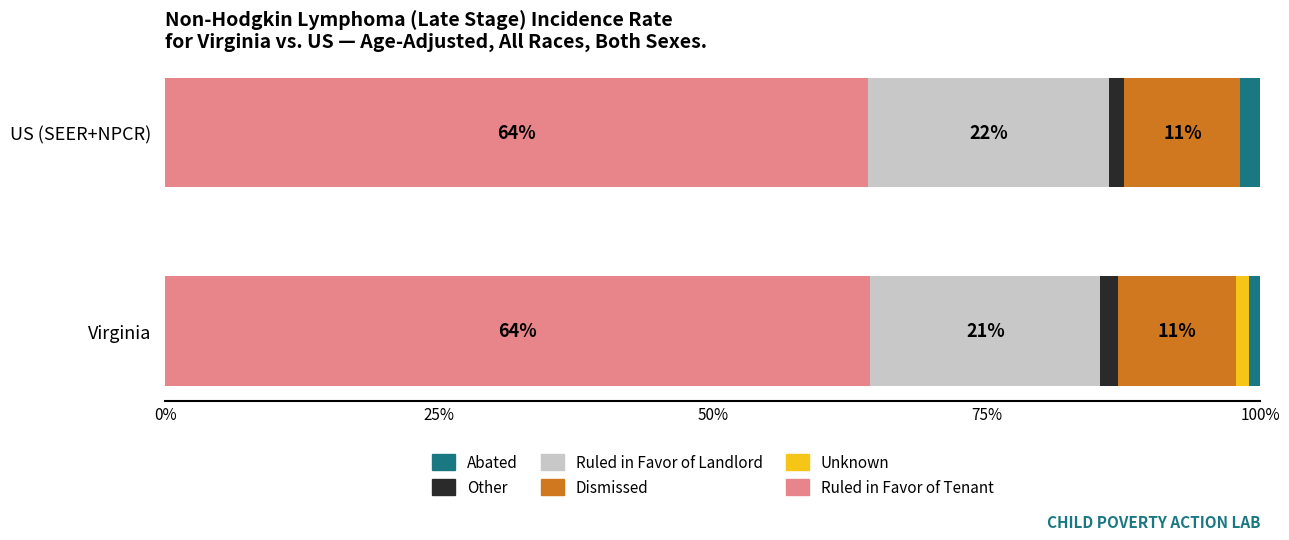

What are all the series names shown in the legend?

Abated, Other, Ruled in Favor of Landlord, Dismissed, Unknown, Ruled in Favor of Tenant